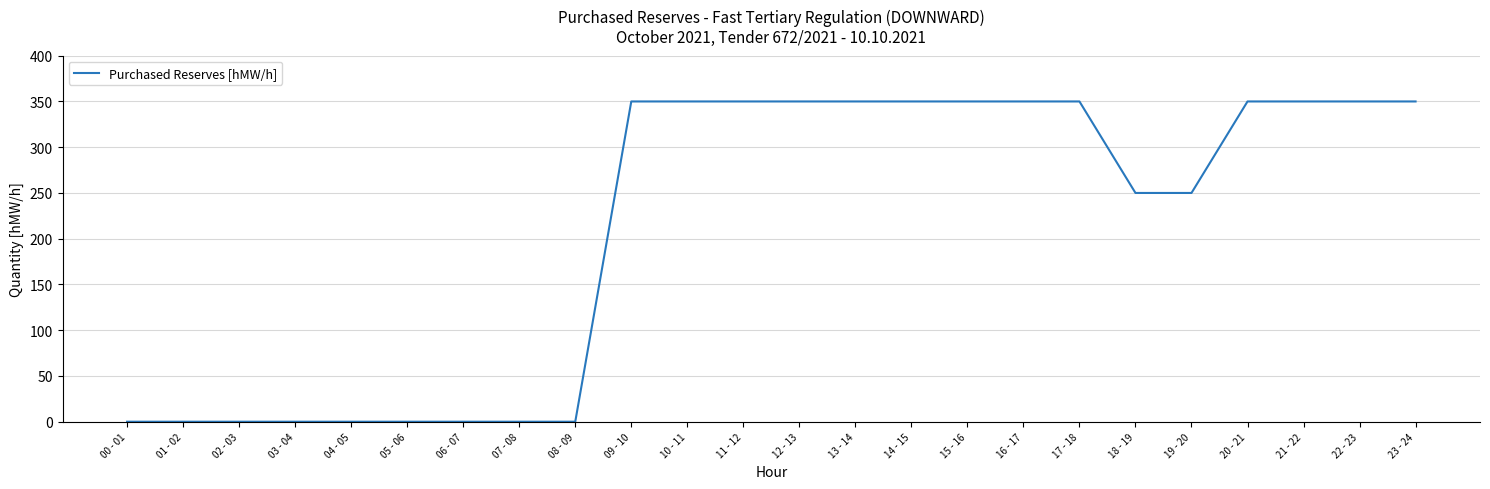

Reading left to right, list all the values displayed in this chart.

00 - 01=0	01 - 02=0	02 - 03=0	03 - 04=0	04 - 05=0	05 - 06=0	06 - 07=0	07 - 08=0	08 - 09=0	09 - 10=350	10 - 11=350	11 - 12=350	12 - 13=350	13 - 14=350	14 - 15=350	15 - 16=350	16 - 17=350	17 - 18=350	18 - 19=250	19 - 20=250	20 - 21=350	21 - 22=350	22 - 23=350	23 - 24=350